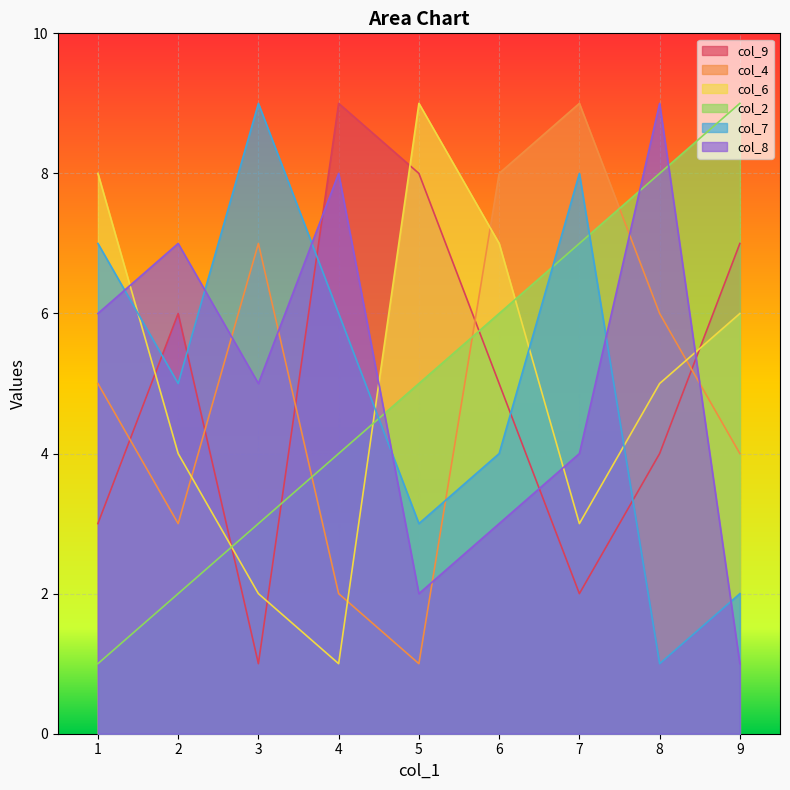

List the labels in order of col_8 value, largest first.

8, 4, 2, 1, 3, 7, 6, 5, 9